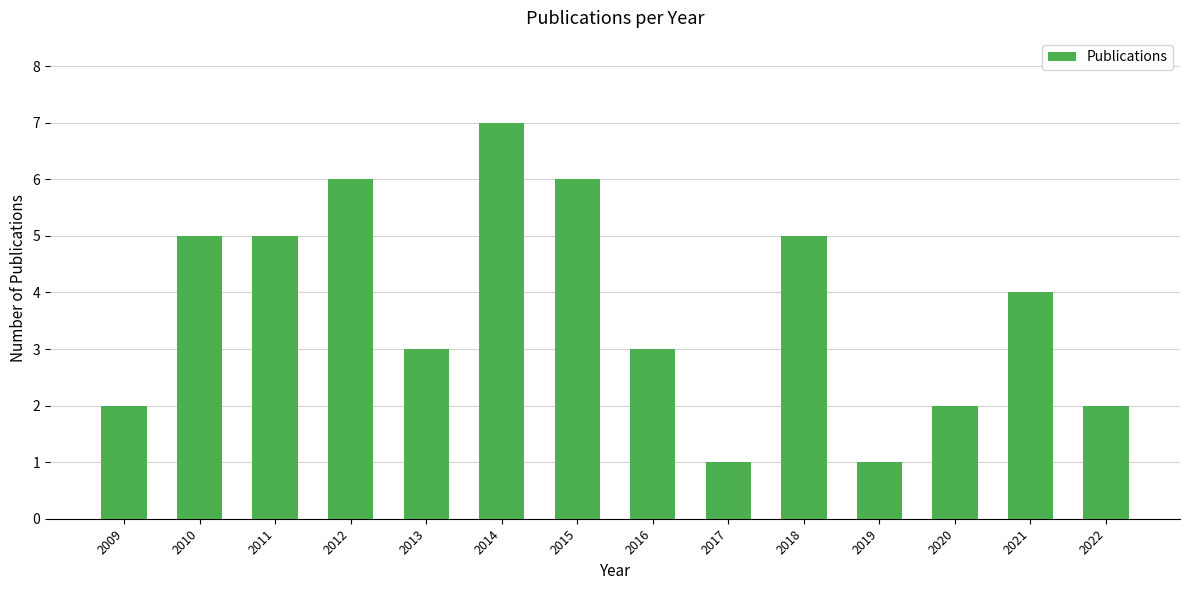

What is the difference between the maximum and second lowest values?

6